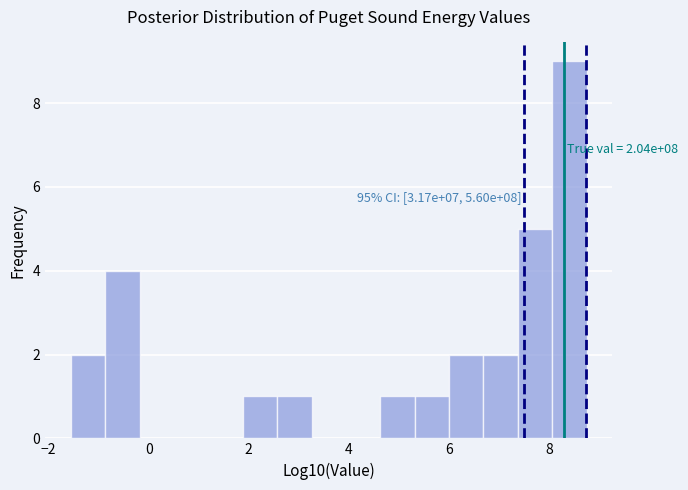

Read against the x-axis, roughly where is the centre of the tallest bar?

8.4